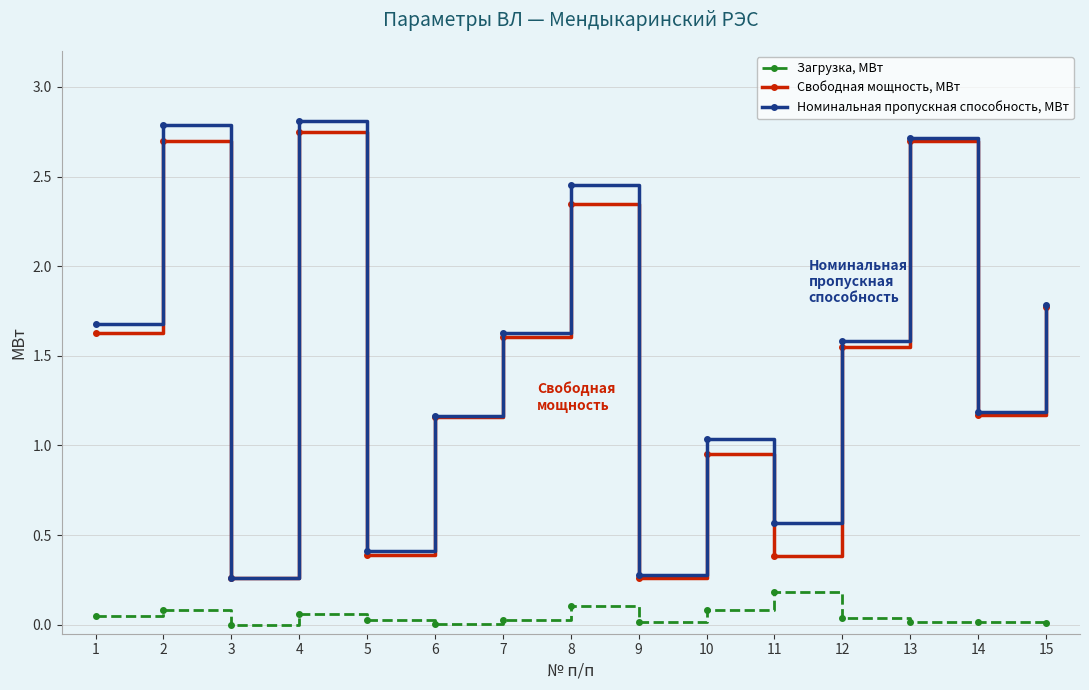

What is the highest value of the Номинальная пропускная способность, МВт series?

2.8